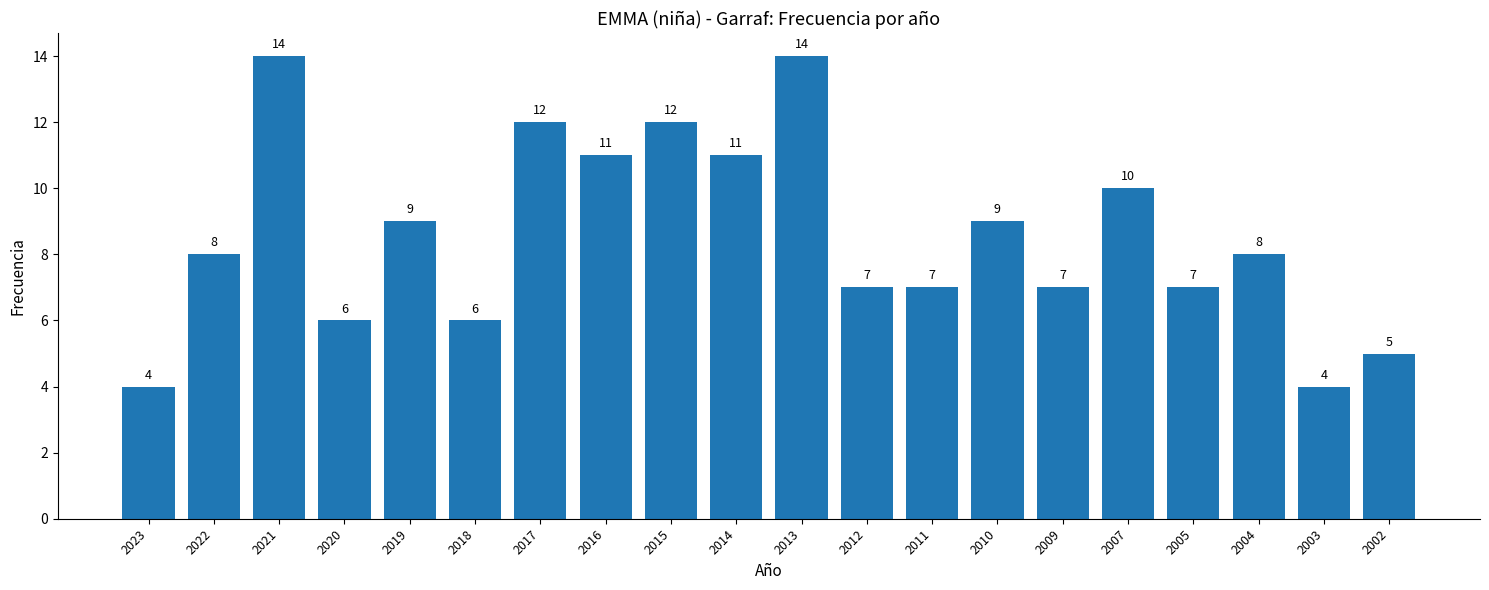

Reading right to left, list all the values displayed in this chart.

2002=5	2003=4	2004=8	2005=7	2007=10	2009=7	2010=9	2011=7	2012=7	2013=14	2014=11	2015=12	2016=11	2017=12	2018=6	2019=9	2020=6	2021=14	2022=8	2023=4